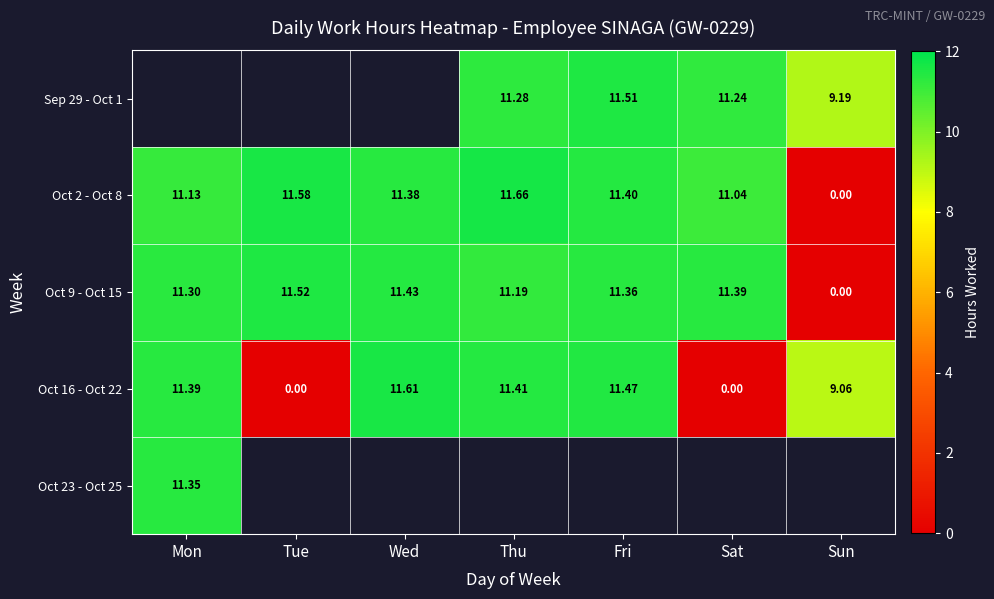

The value of Sep 29 - Oct 1 at Sat is 11.2. True or false?

True